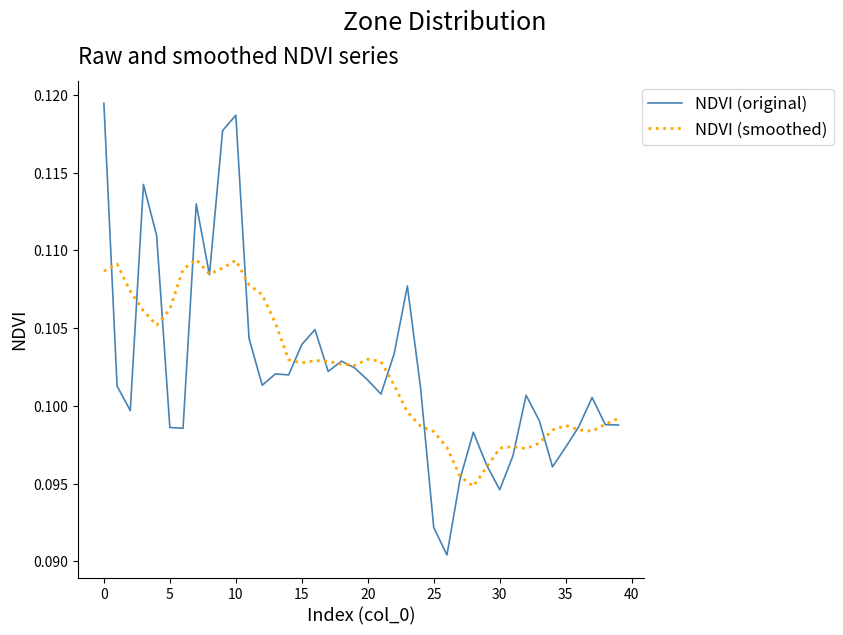

What is the sum of all NDVI (smoothed) values?

4.1